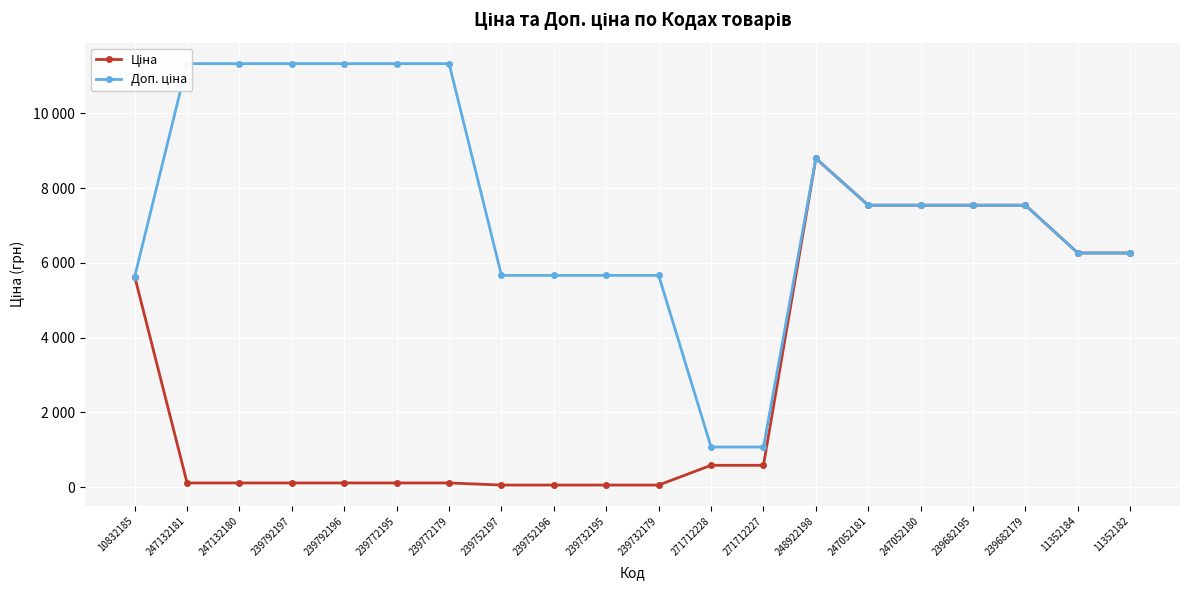

What is the spread (max minus min) of values at 239772195?

11220.7